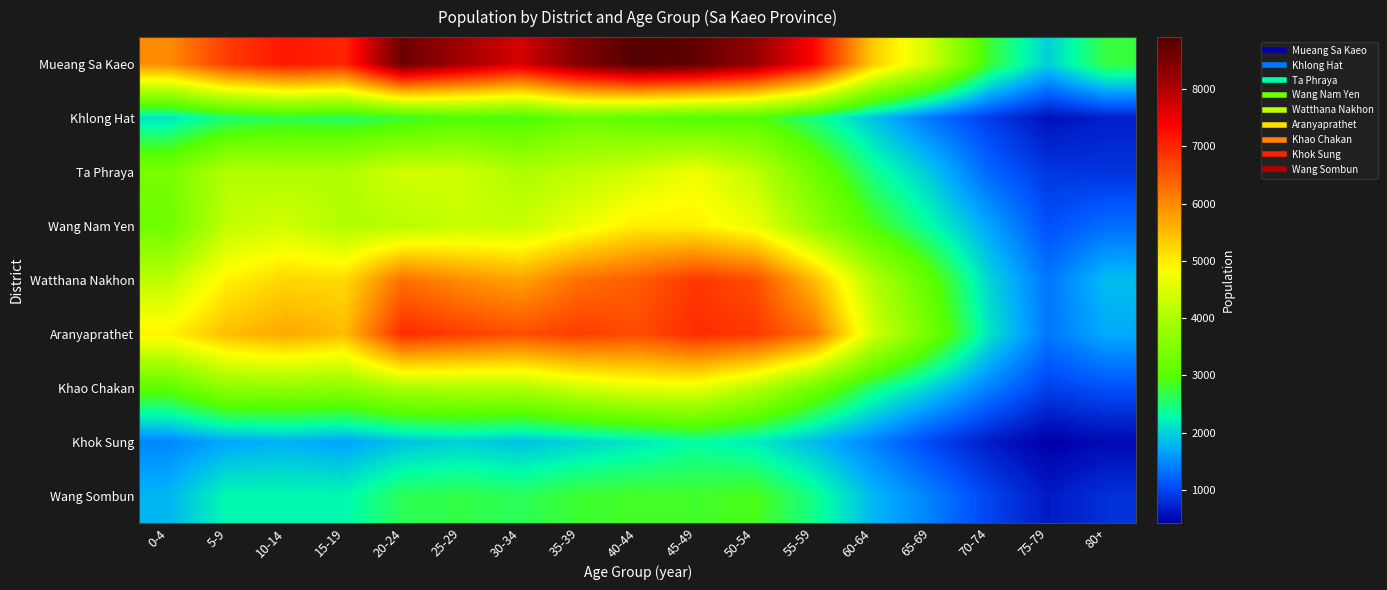

Which series has the largest range (max minus min)?

Mueang Sa Kaeo